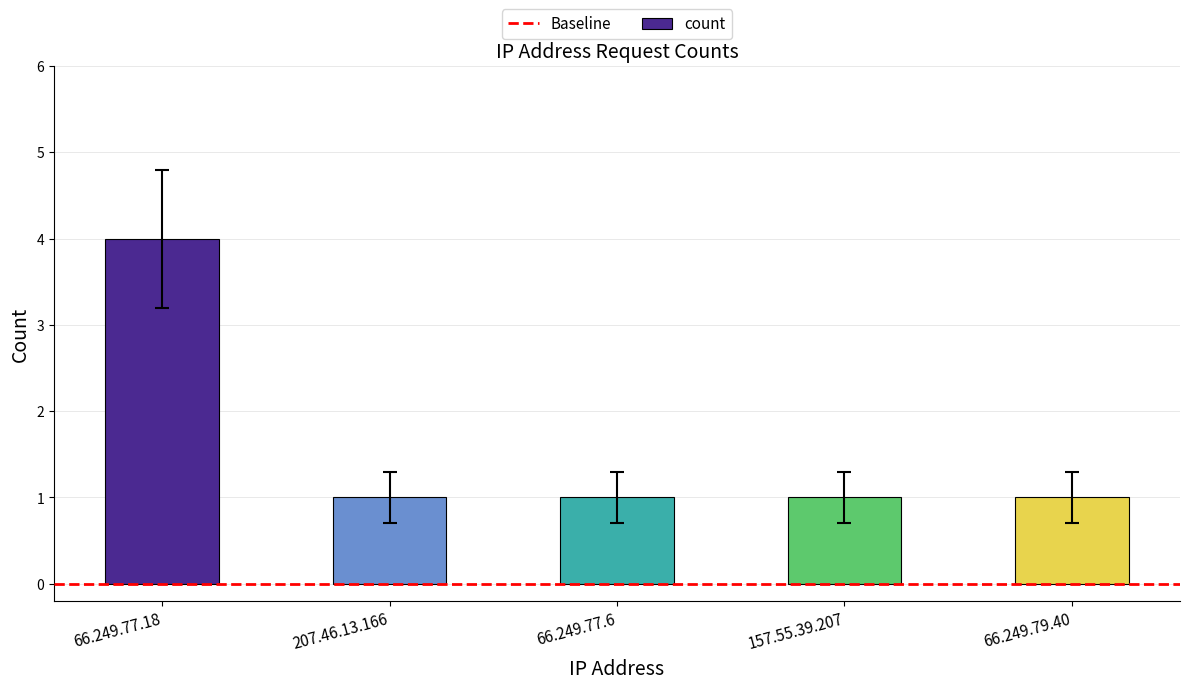

Which category has the highest value across all series?

66.249.77.18